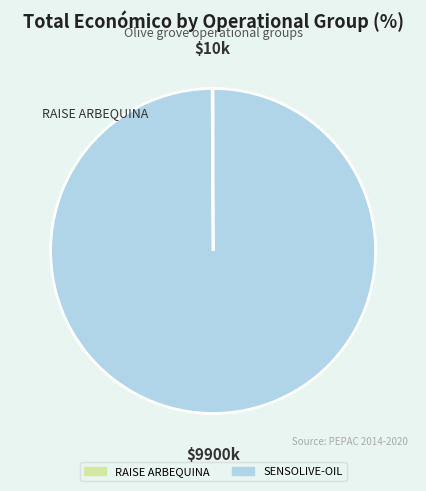

How much of the chart is everything except RAISE ARBEQUINA?

99.9%